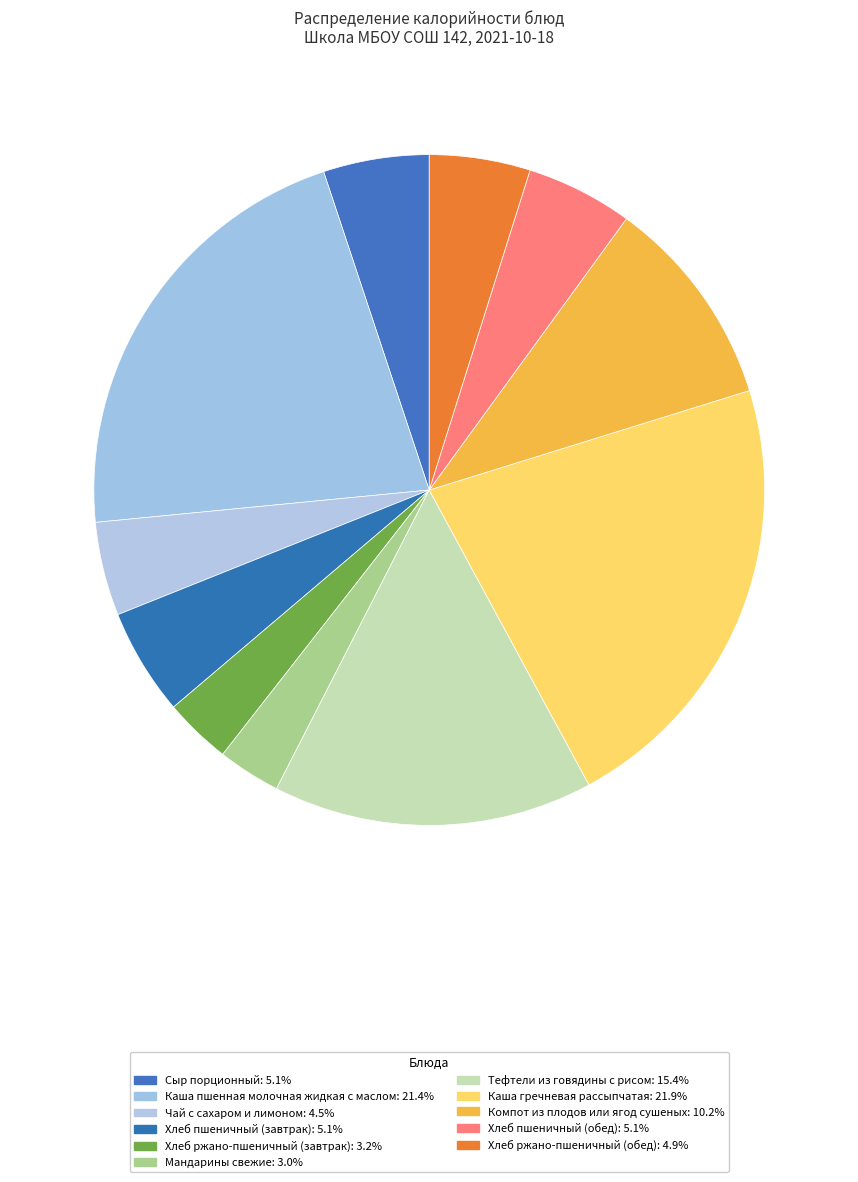

Which slice is the smallest?

Мандарины свежие